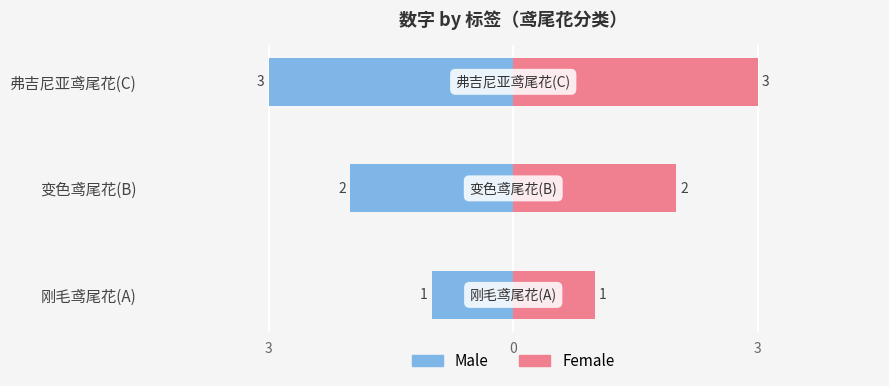

Between 刚毛鸢尾花(A) and 弗吉尼亚鸢尾花(C), which series saw the biggest shift?

Male